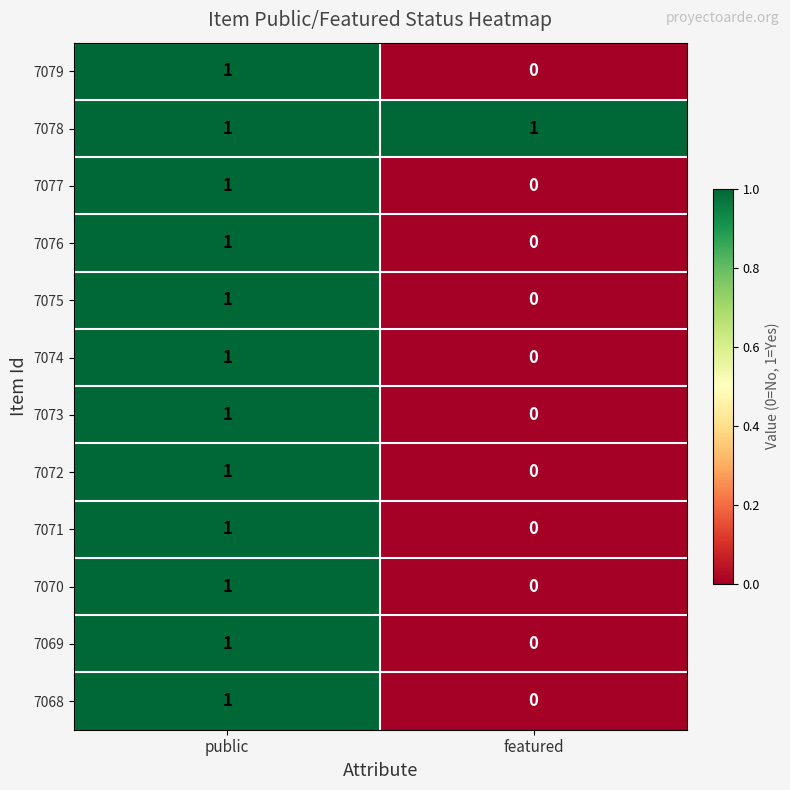

The 7076 series shows 0 at featured. True or false?

True